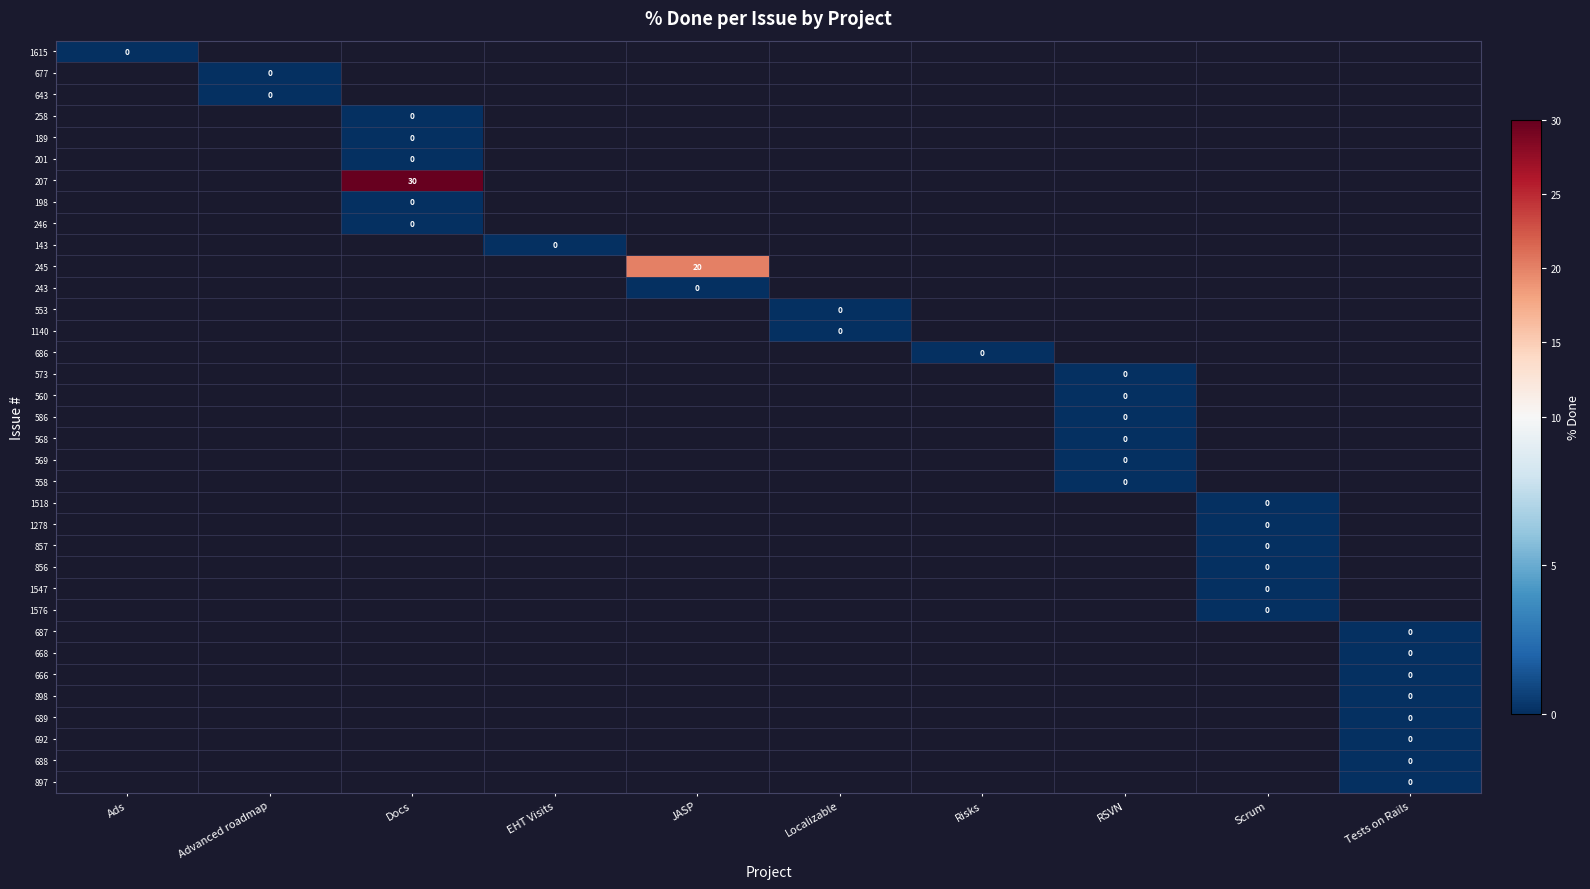

Rank the series by their average value, from lowest to highest.

1615, 677, 643, 258, 189, 201, 207, 198, 246, 143, 245, 243, 553, 1140, 686, 573, 560, 586, 568, 569, 558, 1518, 1278, 857, 856, 1547, 1576, 687, 668, 666, 898, 689, 692, 688, 897